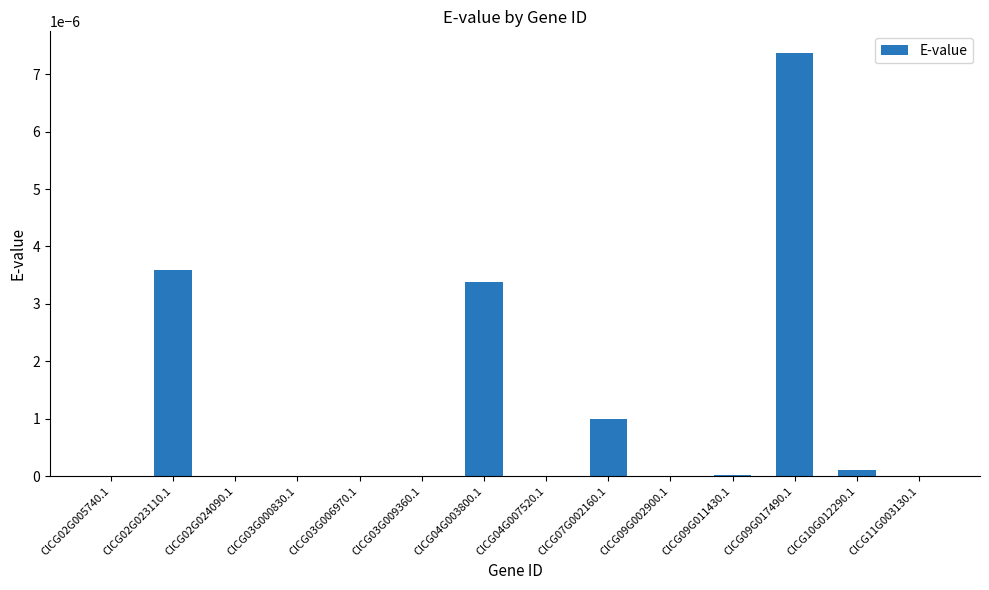

Are the bars grouped side by side (vs. stacked)?

No